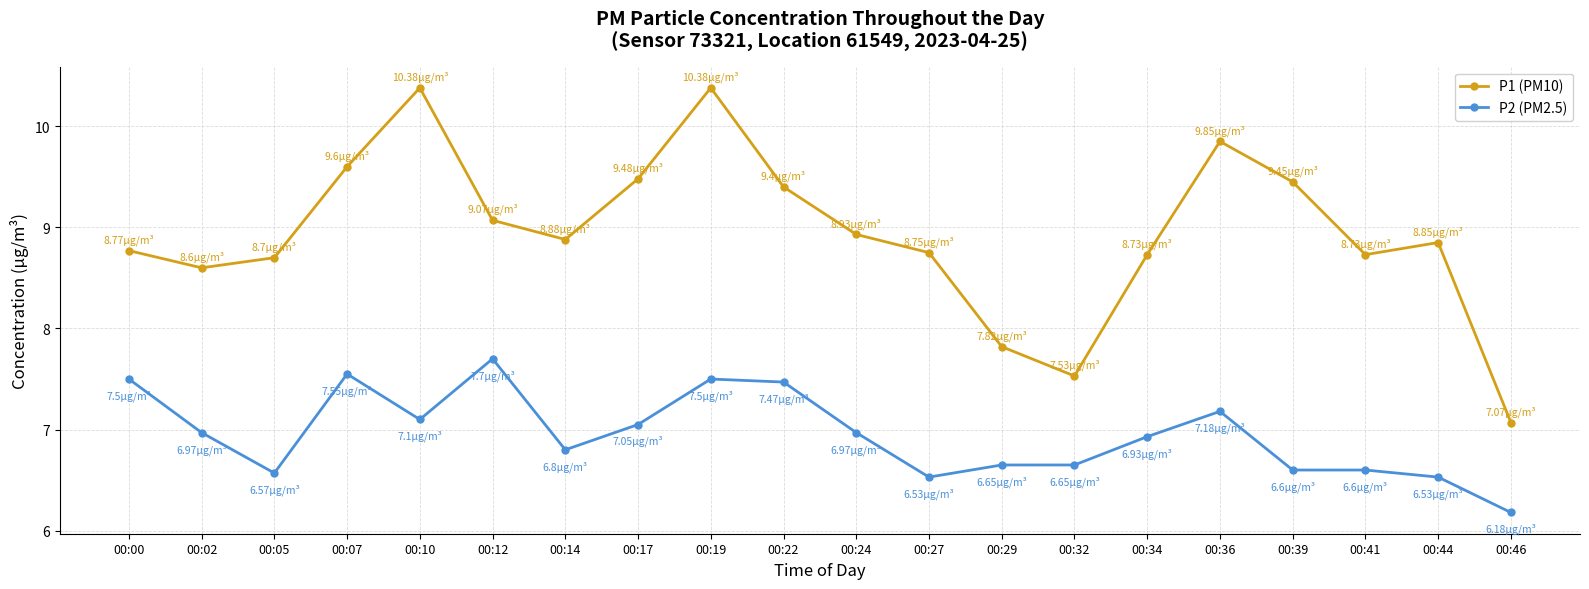

How many data points does each series have?

20